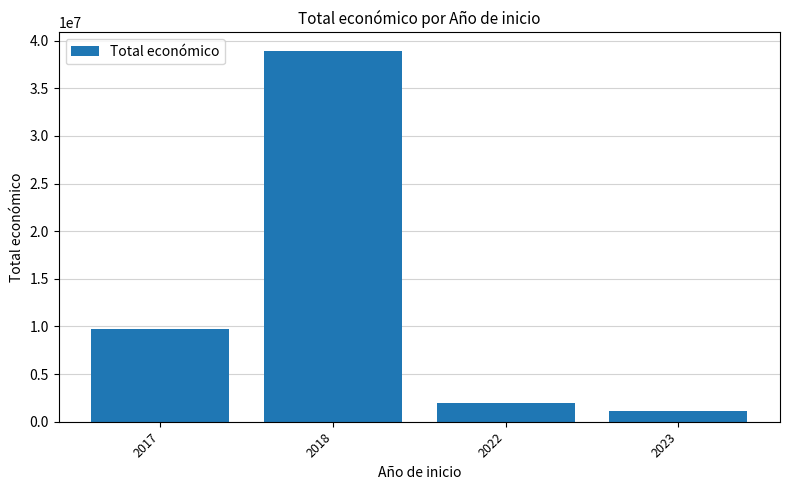

The chart shows a value of 1079765 at 2023. True or false?

True